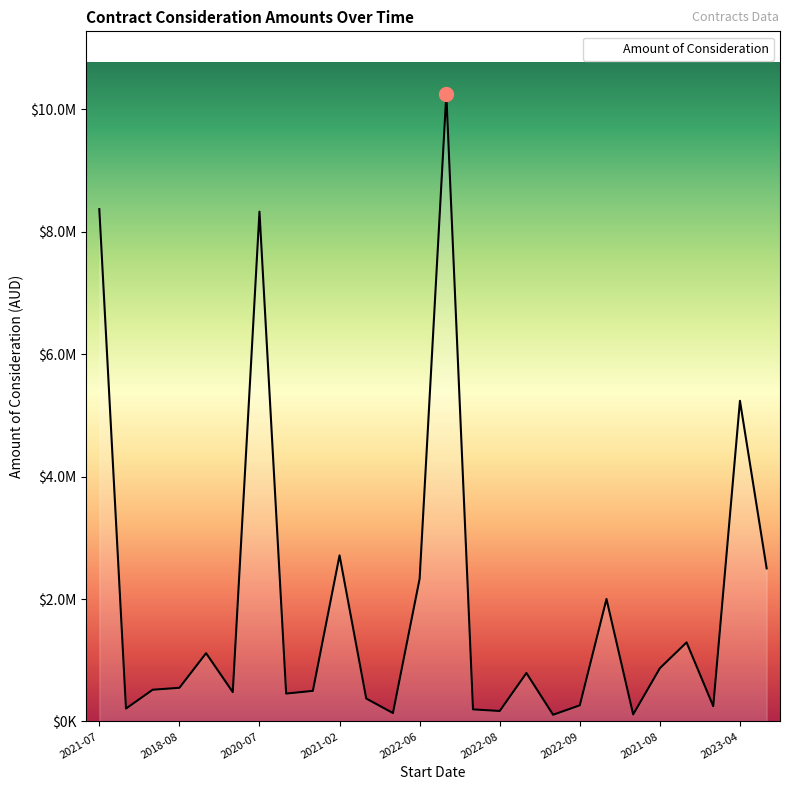

Which category has the lowest value across all series?

2022-10